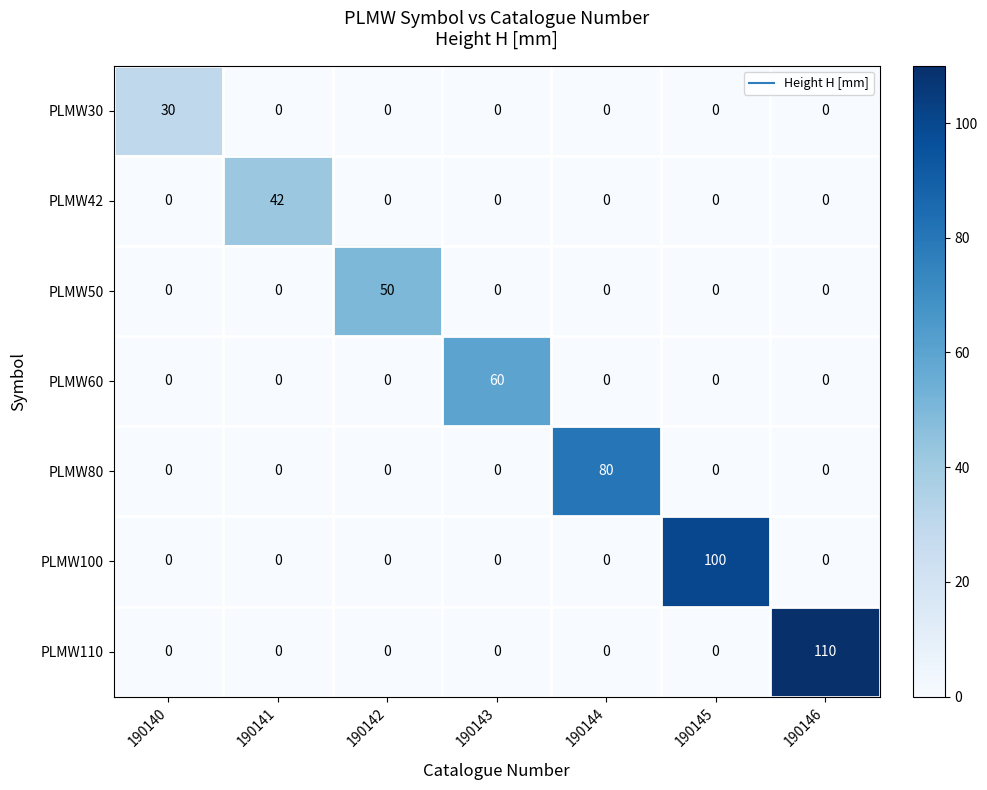

What is the maximum value shown in the chart?

110